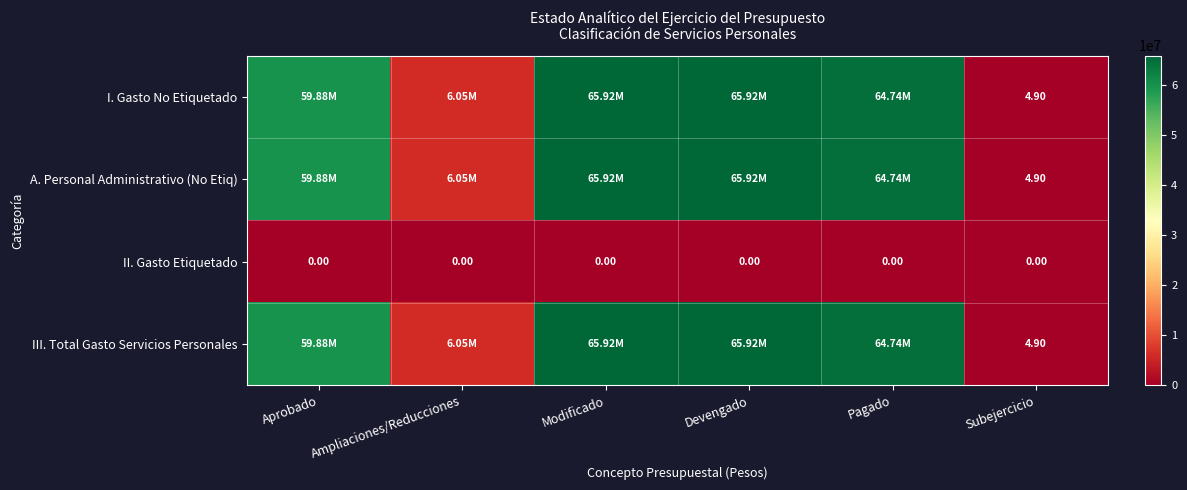

What is the maximum value shown in the chart?

65924129.1